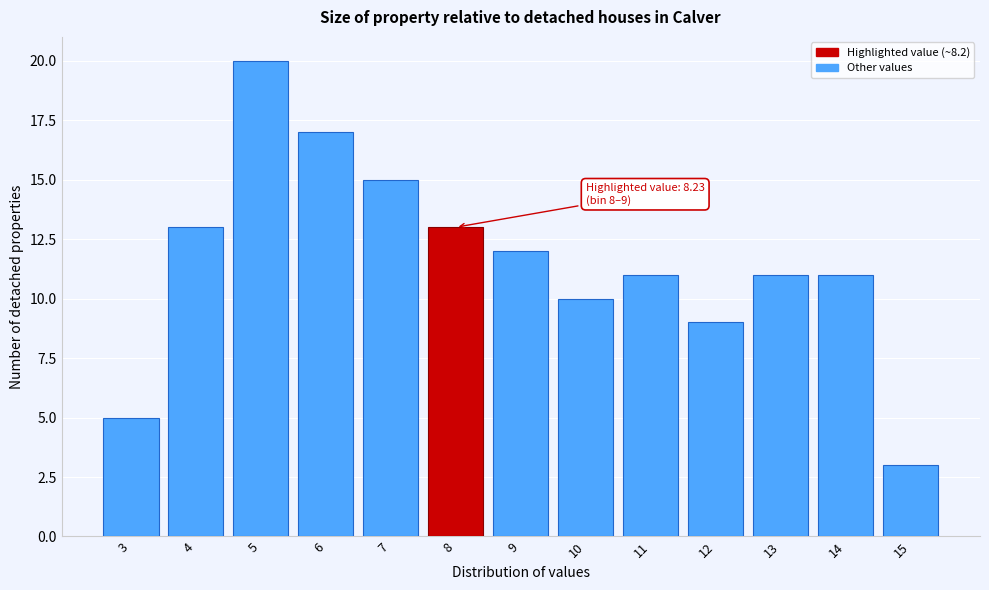

Reading left to right, extract all data points from this chart.

5	13	20	17	15	13	12	10	11	9	11	11	3